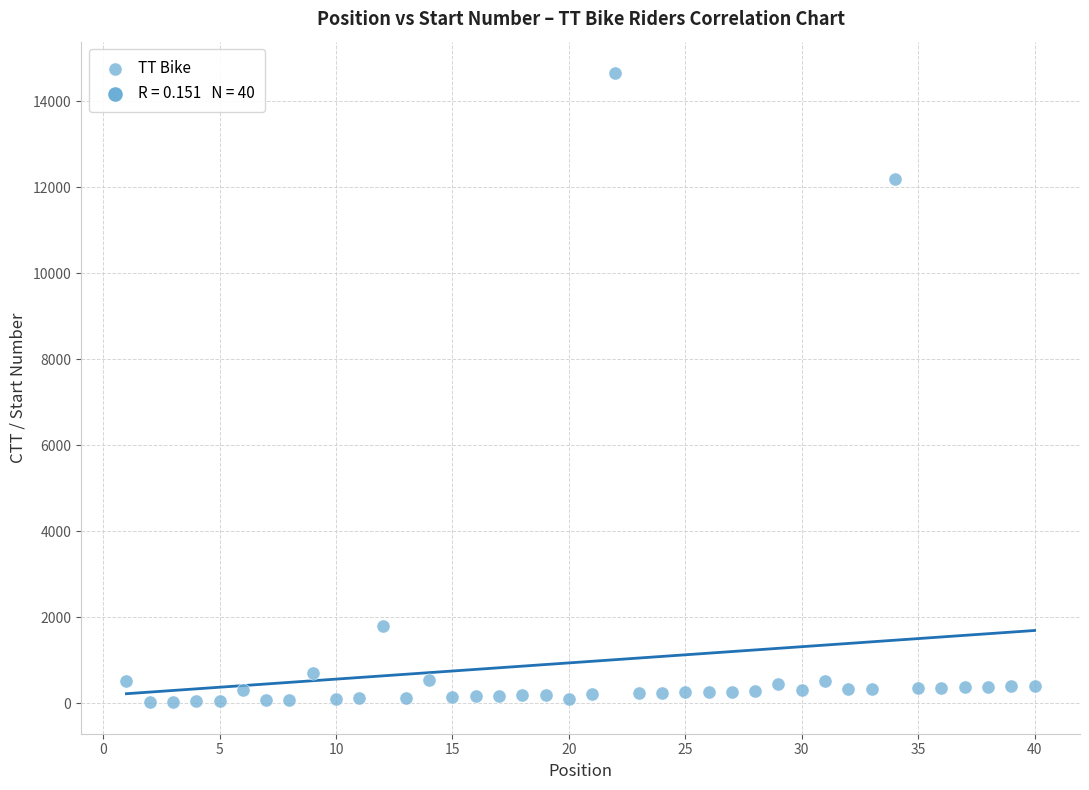

What is the range of Y values (max minus min)?

14630